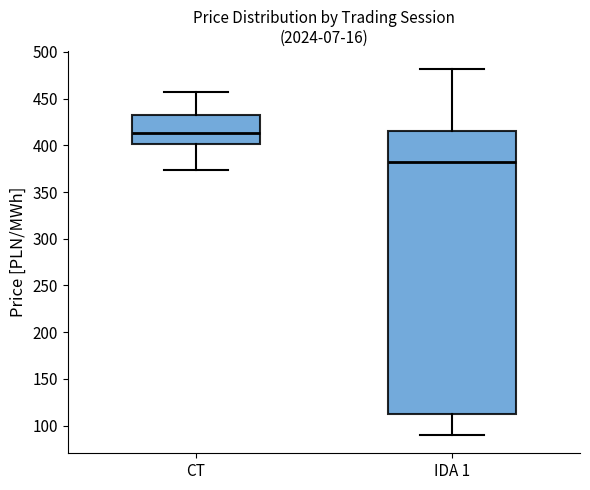

Reading left to right, read every box against the y-axis: the position of its median line, the range the box covers, and the ends of its whiskers. The values are not printed on the chart, so give them approximately, as read against the axis.

CT: median 415, box 400 to 430, whiskers 375 to 455
IDA 1: median 385, box 115 to 415, whiskers 90 to 480